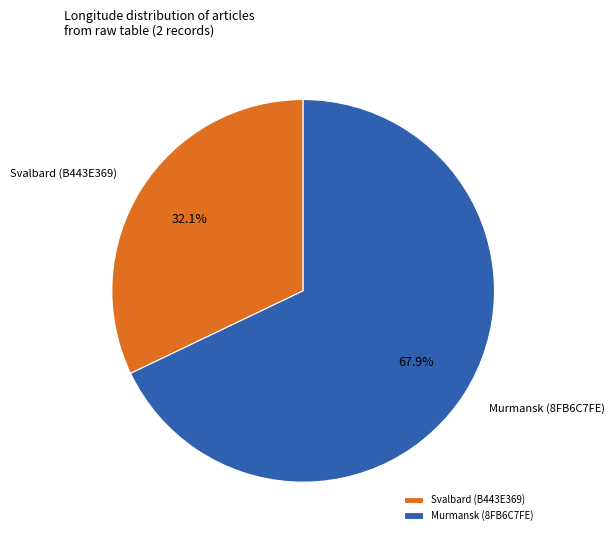

Rank the categories by value from lowest to highest.

Svalbard (B443E369), Murmansk (8FB6C7FE)